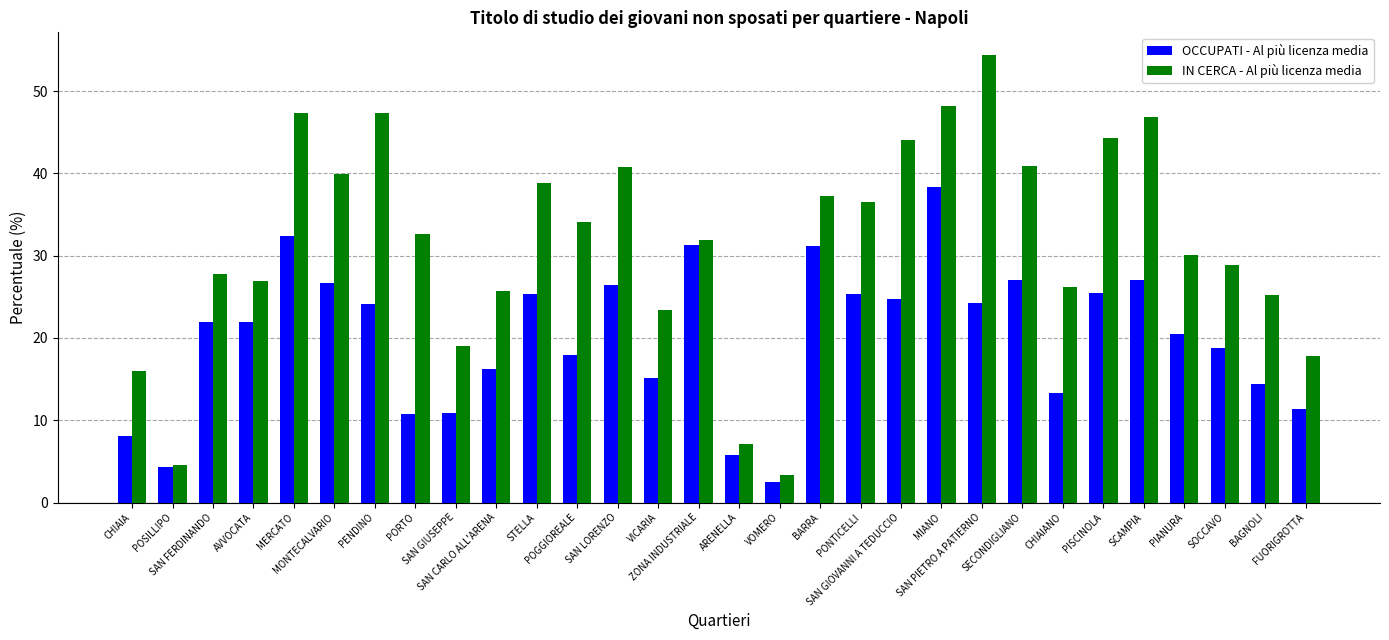

At which category is the sum across all series the highest?

MIANO